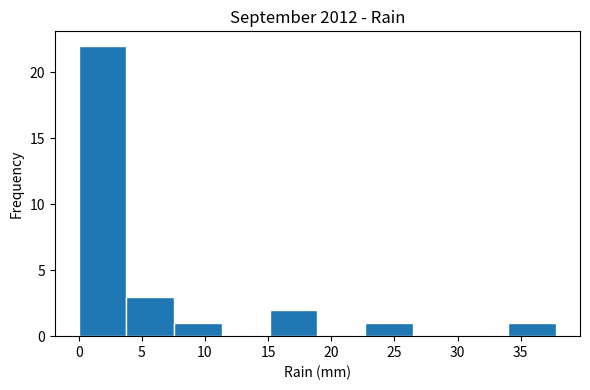

Reading left to right, transcribe this chart: for each bar, give the range it covers on the x-axis and its height. Neither the bar edges nor the heights are printed on the chart, so give them approximately, as read against the axes.

0.0 to 4.0: 22
4.0 to 7.5: 3
7.5 to 11.5: 1
11.5 to 15.0: 0
15.0 to 19.0: 2
19.0 to 22.5: 0
22.5 to 26.5: 1
26.5 to 30.0: 0
30.0 to 34.0: 0
34.0 to 38.0: 1